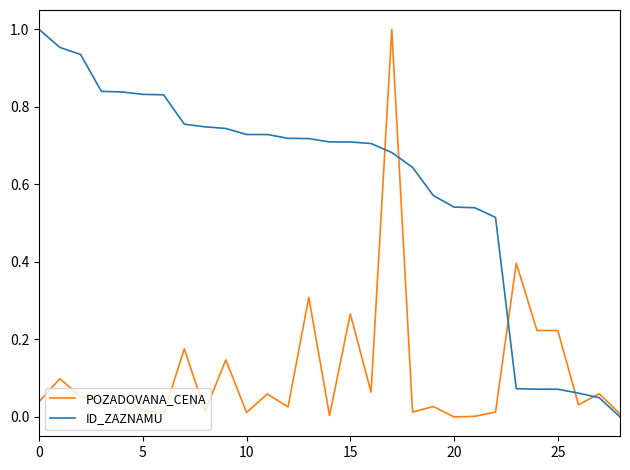

Which series has the largest total across all categories?

ID_ZAZNAMU